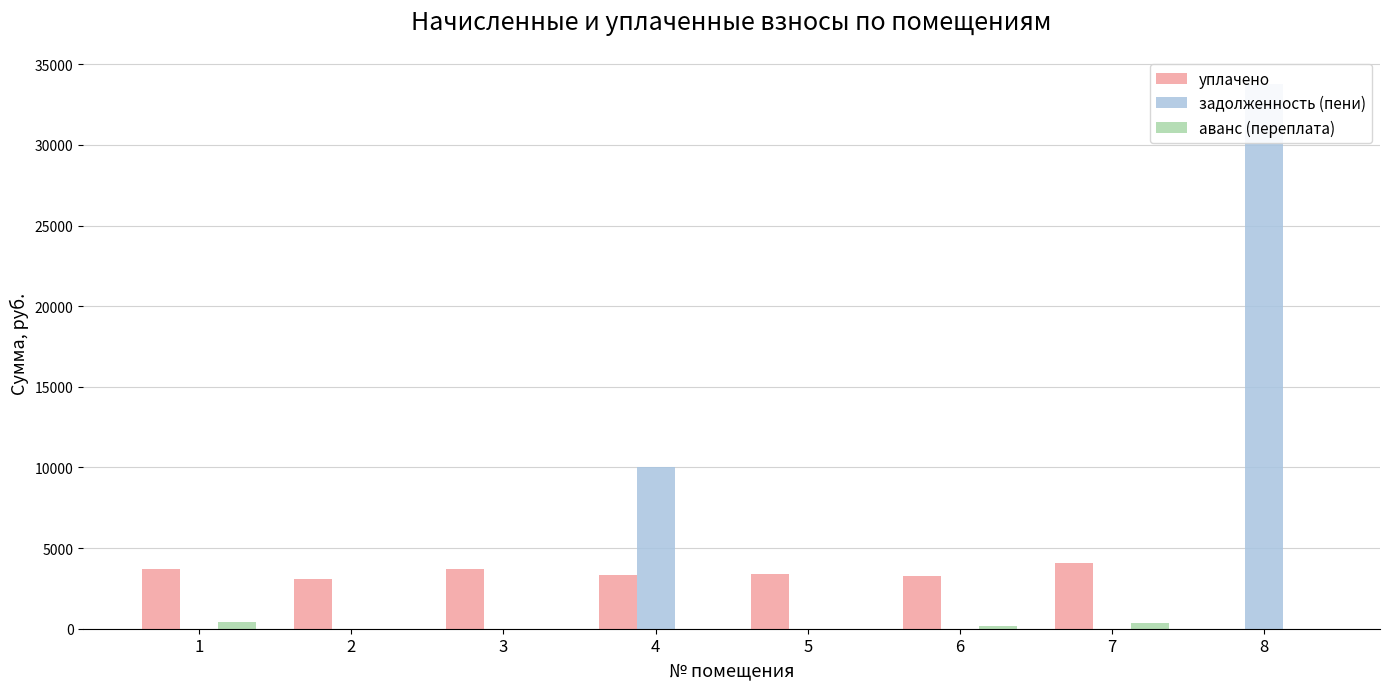

Reading left to right, transcribe all the data shown in this chart.

уплачено: 1=3708.3	2=3065.5	3=3707.9	4=3343.9	5=3400.4	6=3267.9	7=4072.5	8=0.0
задолженность (пени): 1=0.0	2=0.0	3=0.0	4=10000.0	5=0.0	6=0.0	7=0.0	8=33775.6
аванс (переплата): 1=398.5	2=0.0	3=0.0	4=0.0	5=0.0	6=196.0	7=355.6	8=0.0